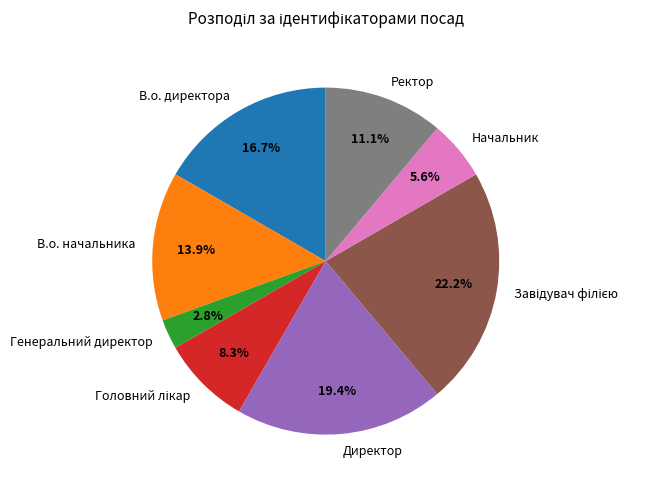

Combined, do Генеральний директор and В.о. начальника account for over 50%?

No